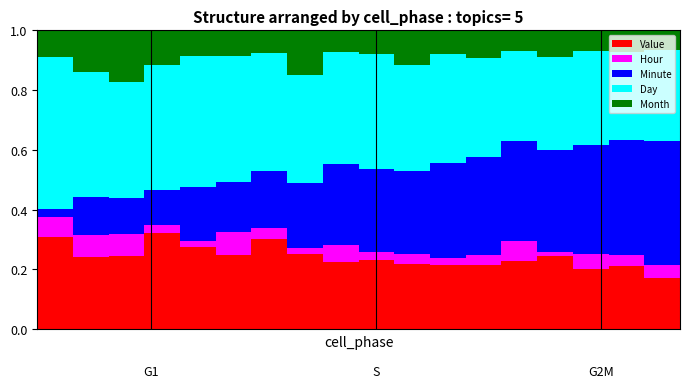

Count the Value values in the range 0 to 1.

18